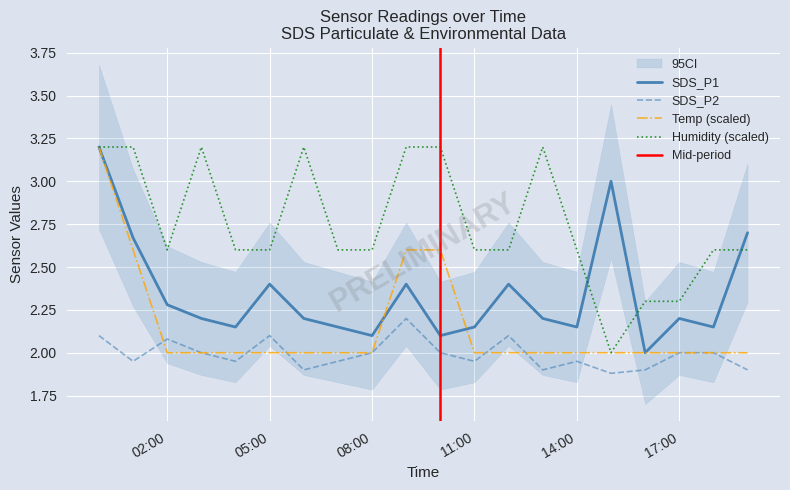

At which category does the chart reach its peak across all series?

2023-09-04 00:00